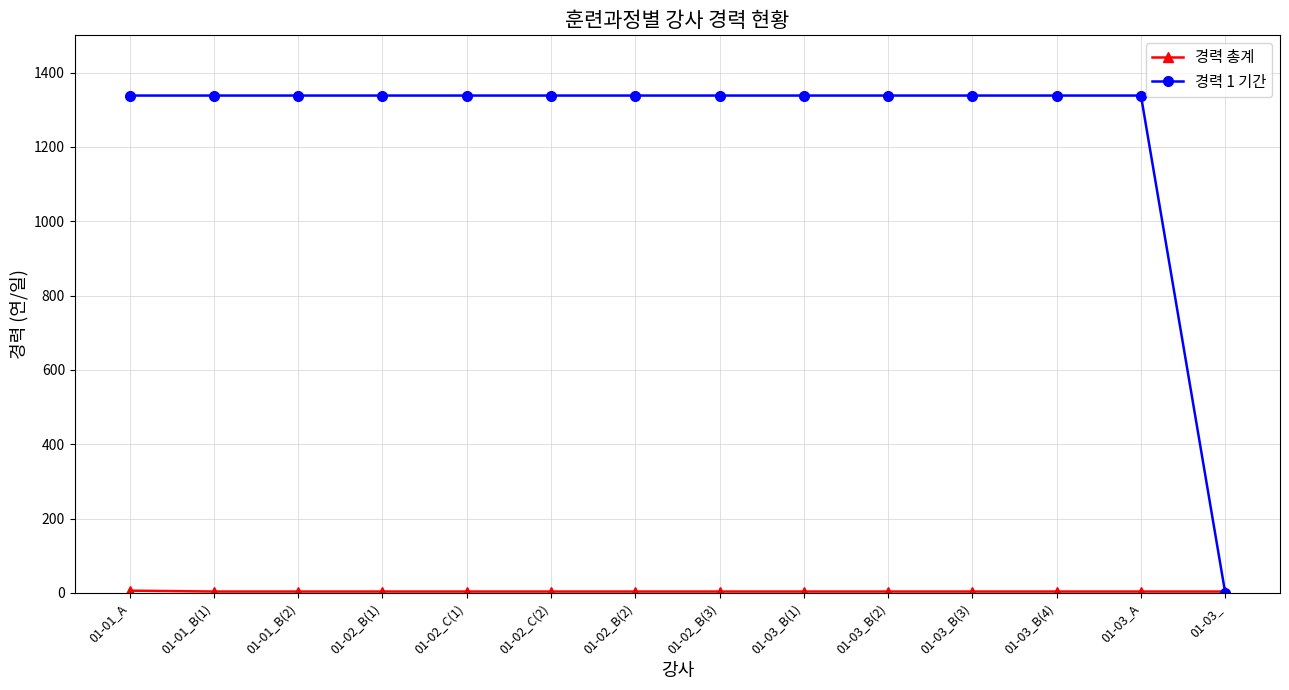

Is this an area chart (filled region under the line)?

No